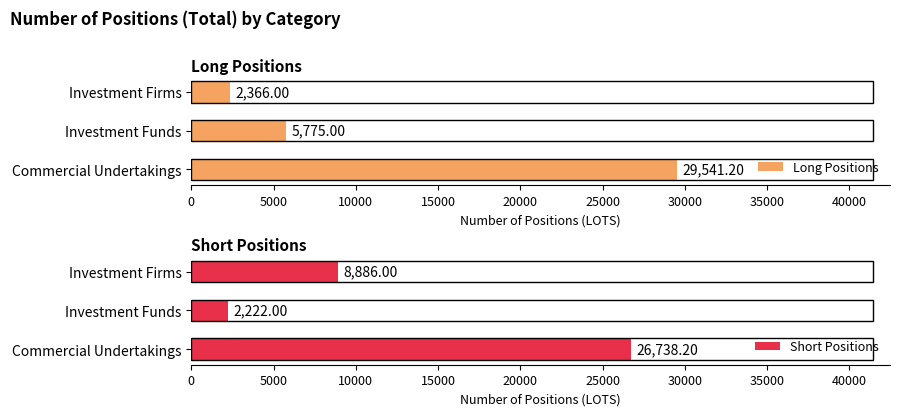

What is the lowest value of the Short Positions series?

2222.0